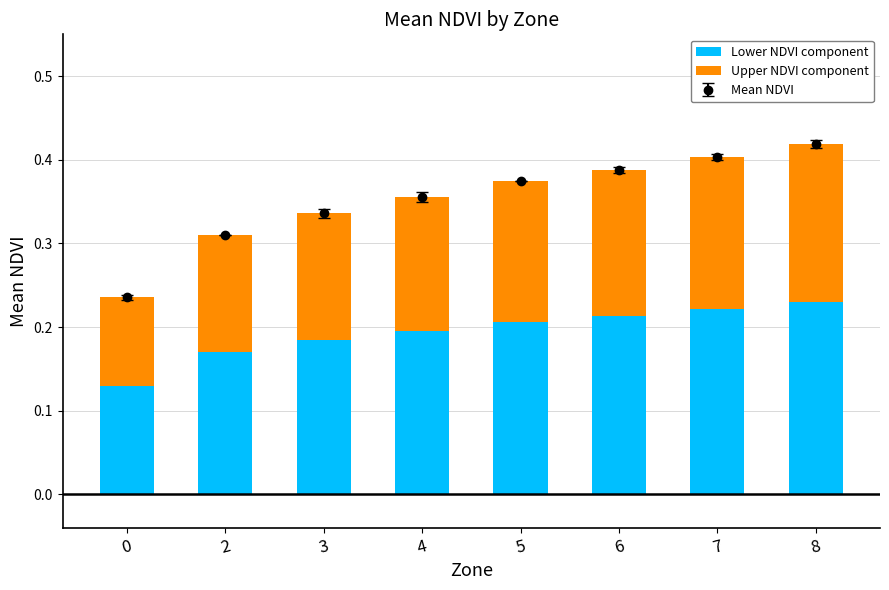

At which category is the sum across all series the highest?

8